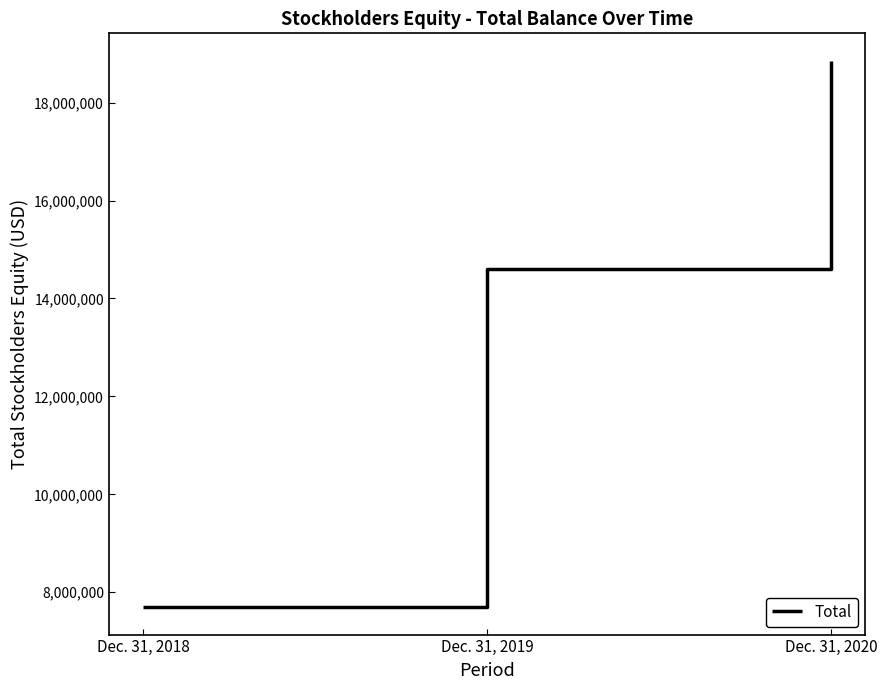

Does the chart have visible grid lines?

No